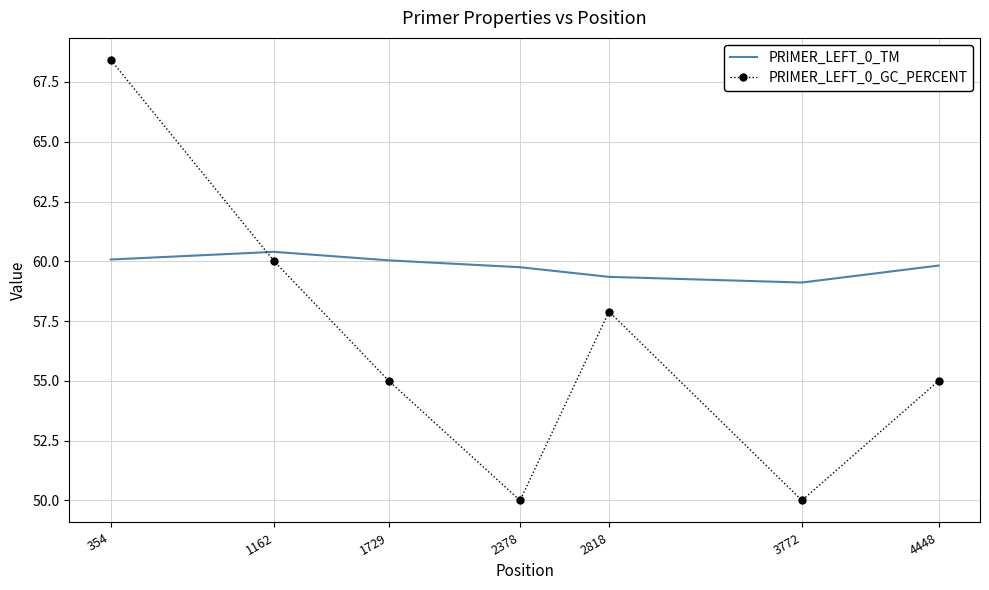

True or false: PRIMER_LEFT_0_GC_PERCENT has more than 0 interior local peaks.

True